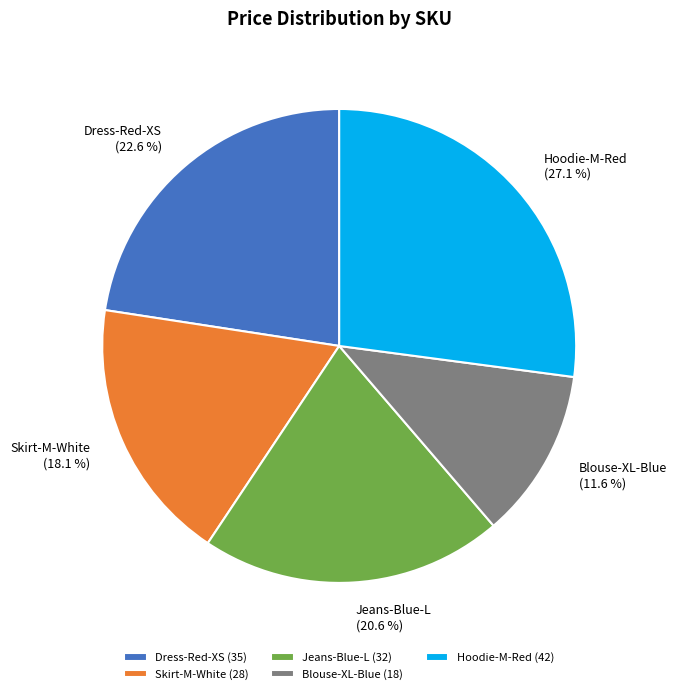

Is there any slice that represents more than half of the pie?

No